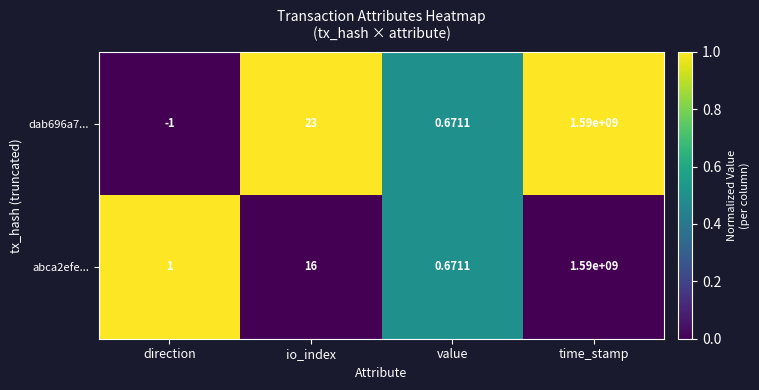

Which label corresponds to the smallest value in the chart?

direction